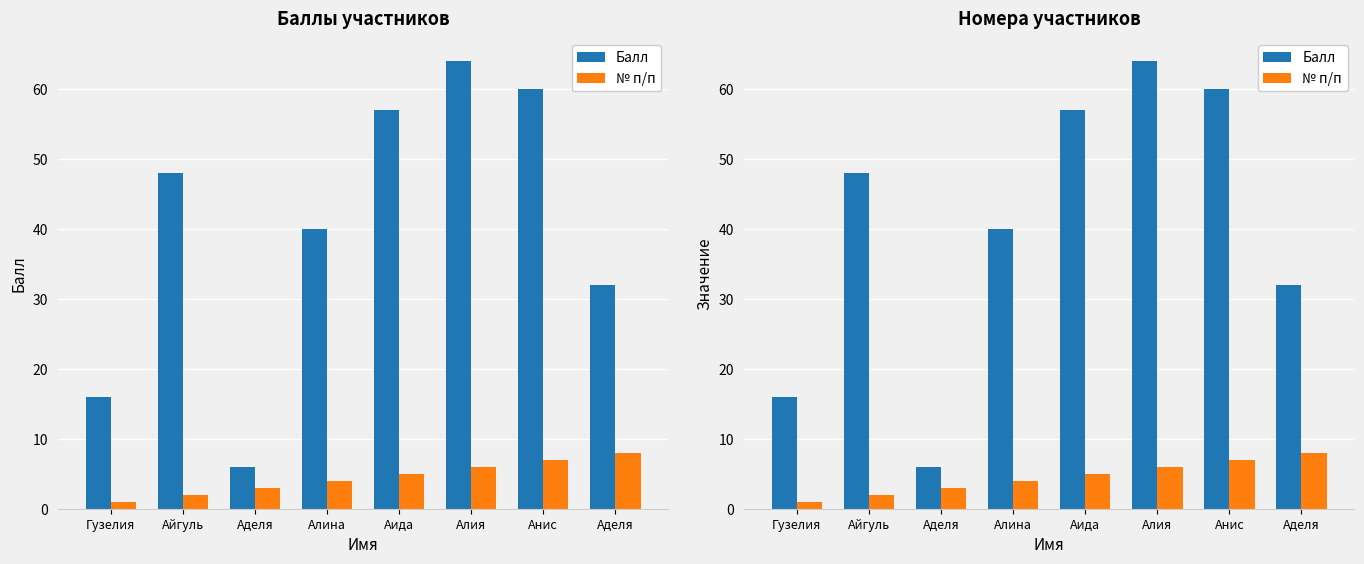

The value of Балл at Гузелия is 9. True or false?

False